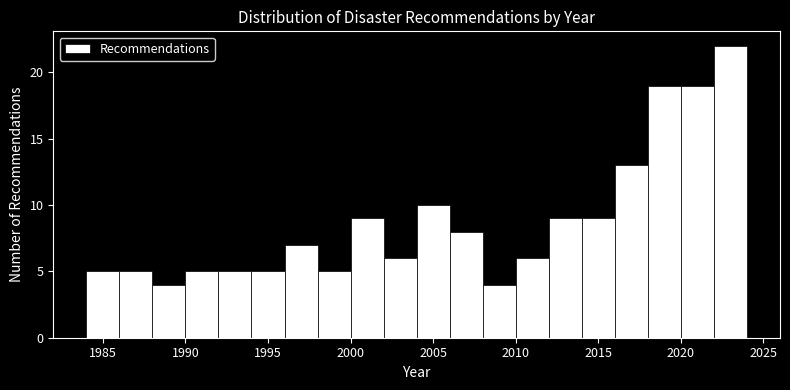

Reading left to right, list every bar in this chart as the range it spans on the x-axis followed by its height. The values are not printed on the chart, so give them approximately, as read against the axis.

1984 to 1986: 5
1986 to 1988: 5
1988 to 1990: 4
1990 to 1992: 5
1992 to 1994: 5
1994 to 1996: 5
1996 to 1998: 7
1998 to 2000: 5
2000 to 2002: 9
2002 to 2004: 6
2004 to 2006: 10
2006 to 2008: 8
2008 to 2010: 4
2010 to 2012: 6
2012 to 2014: 9
2014 to 2016: 9
2016 to 2018: 13
2018 to 2020: 19
2020 to 2022: 19
2022 to 2024: 22